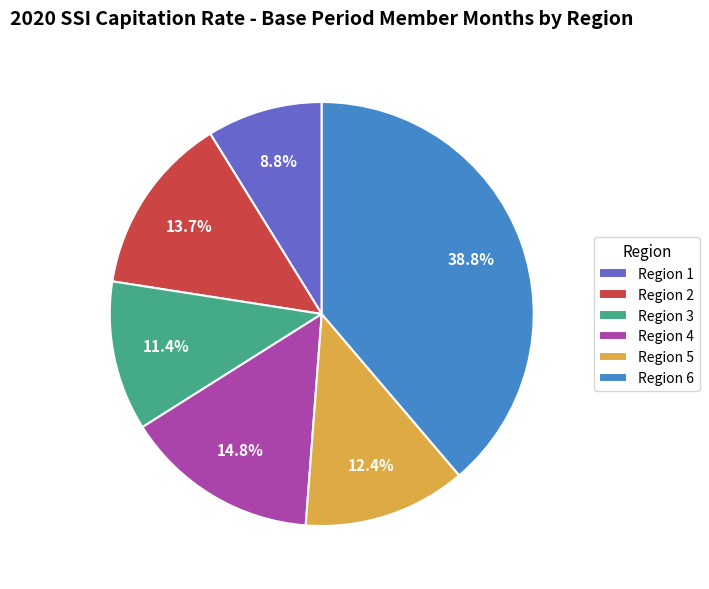

Which slice is the largest?

Region 6